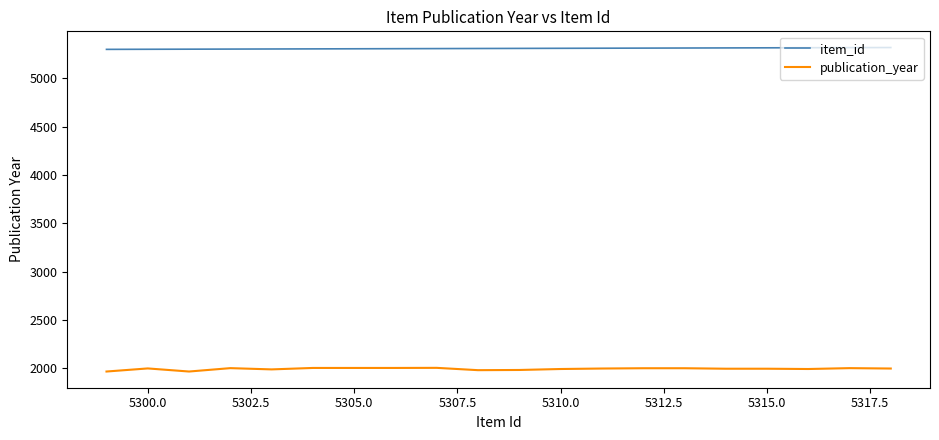

True or false: publication_year and item_id intersect in this chart.

False